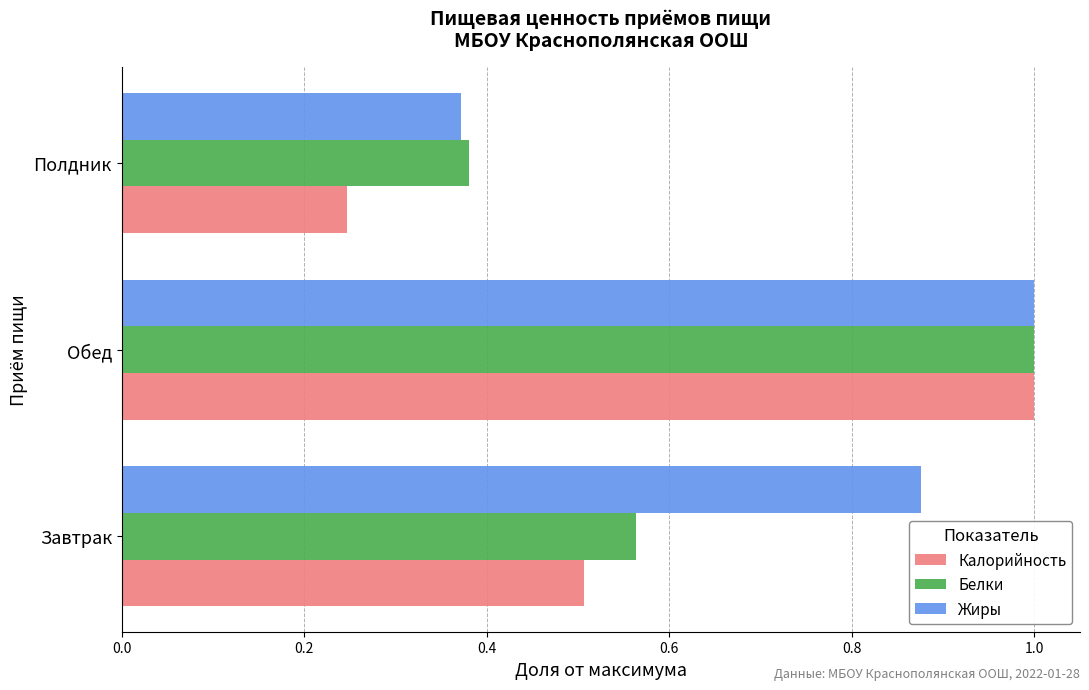

What is the maximum value for Белки?

1.0